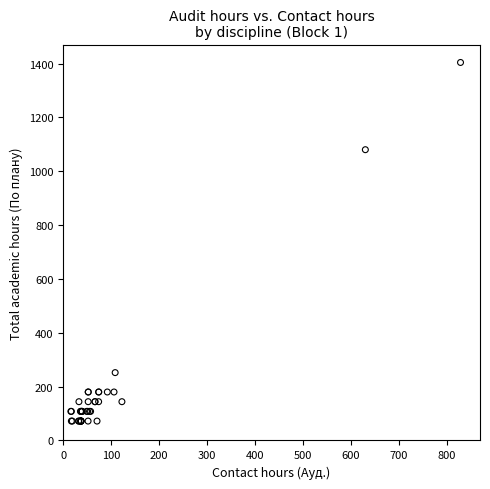

What Y value in the scatter plot is closest to 738?

1080